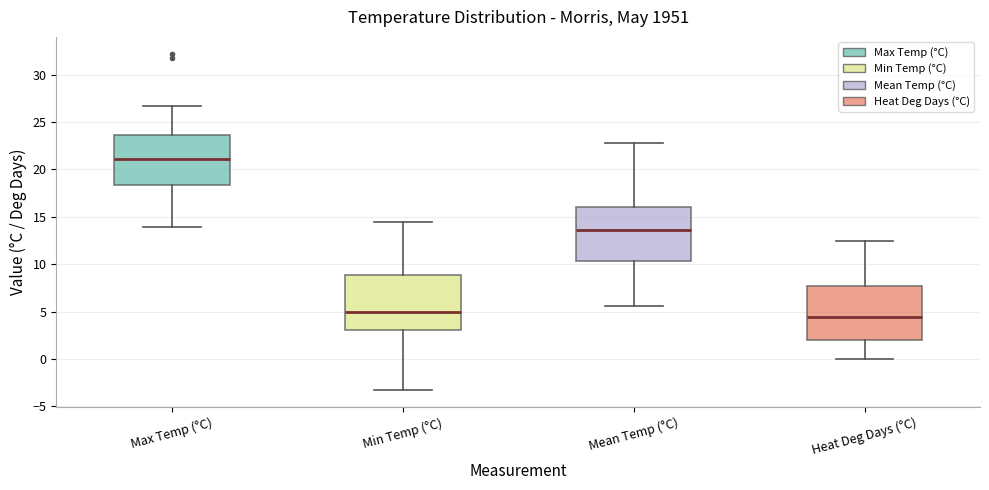

Which box's median line is the lowest?

Heat Deg Days (°C)